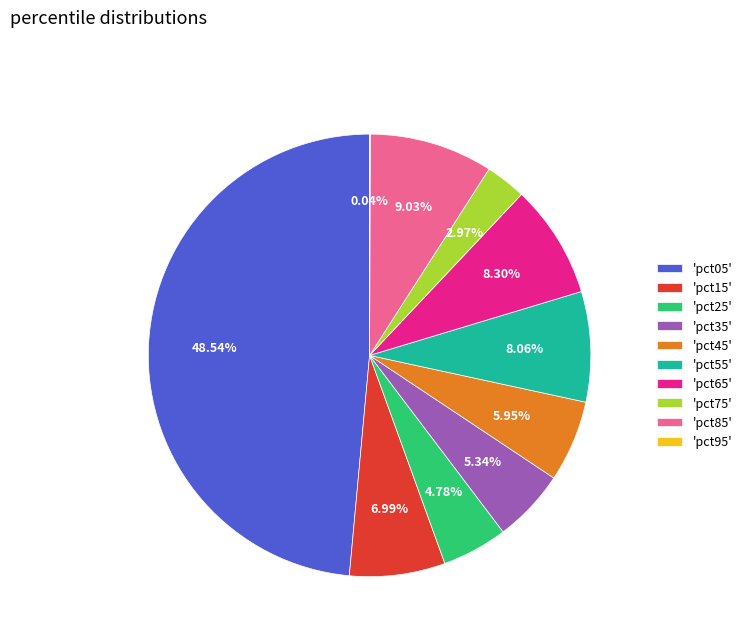

Is there any slice that represents more than half of the pie?

No